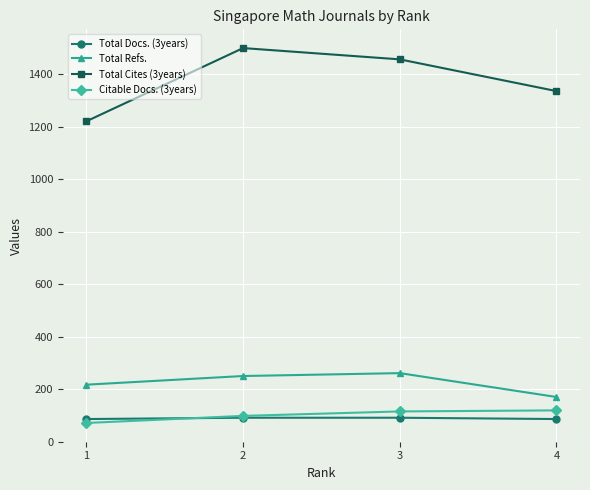

Does the chart have visible grid lines?

Yes